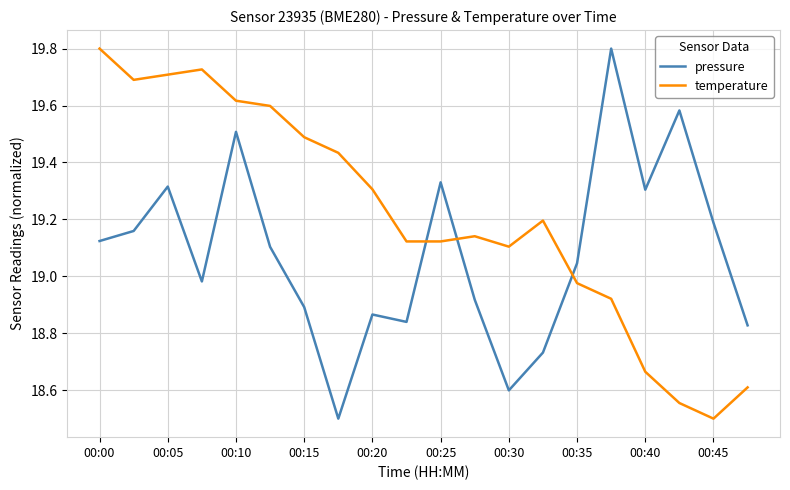

Count the number of data series in this chart.

2